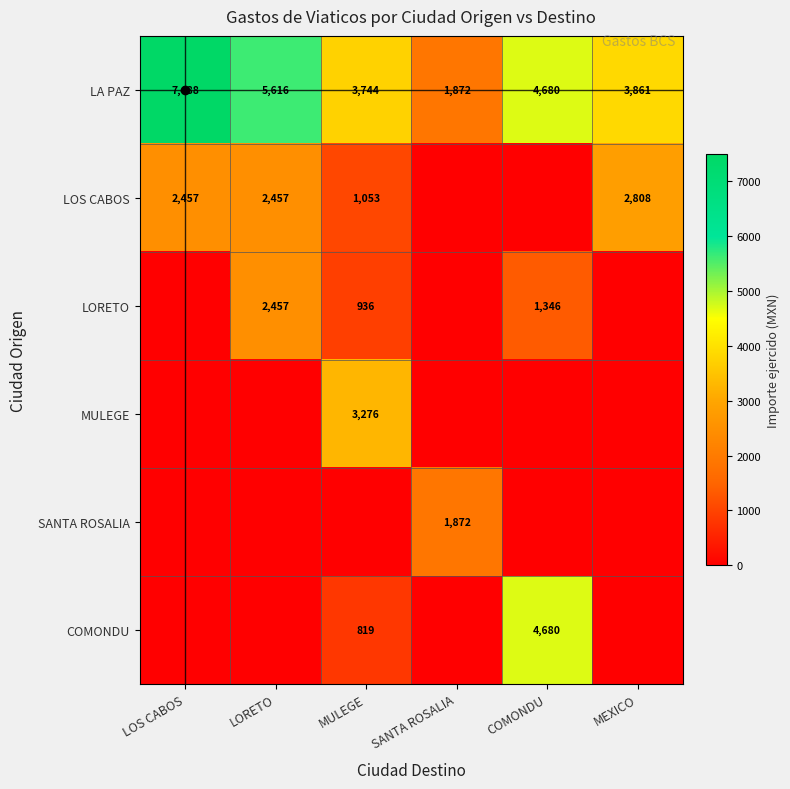

At which label does LA PAZ reach its minimum?

SANTA ROSALIA